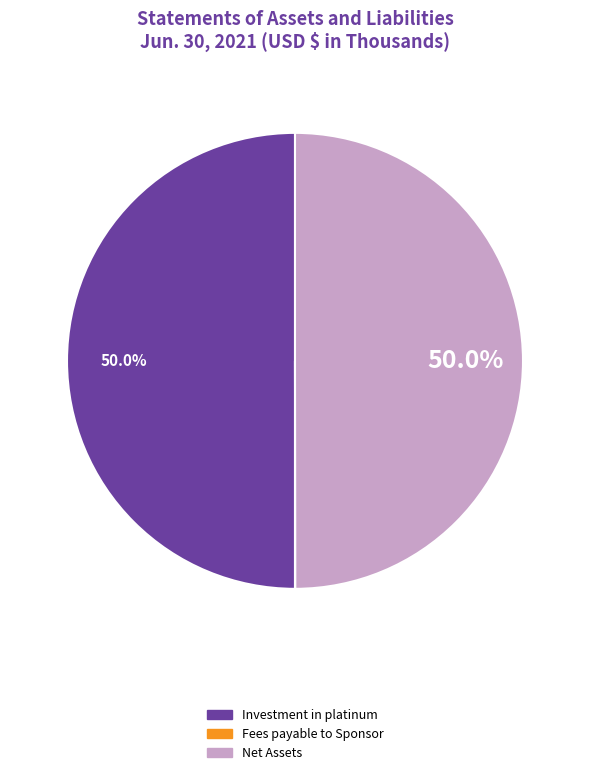

What is the ratio of the value at Investment in platinum to the value at Net Assets?

1.0